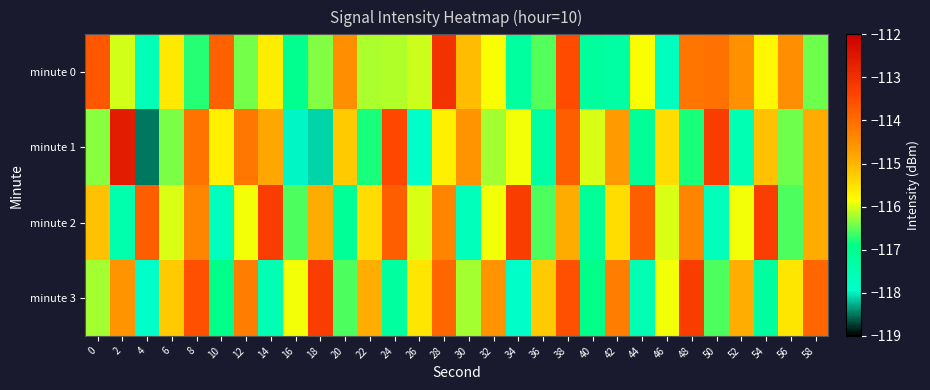

What is the total value across all series at 32?

-462.6